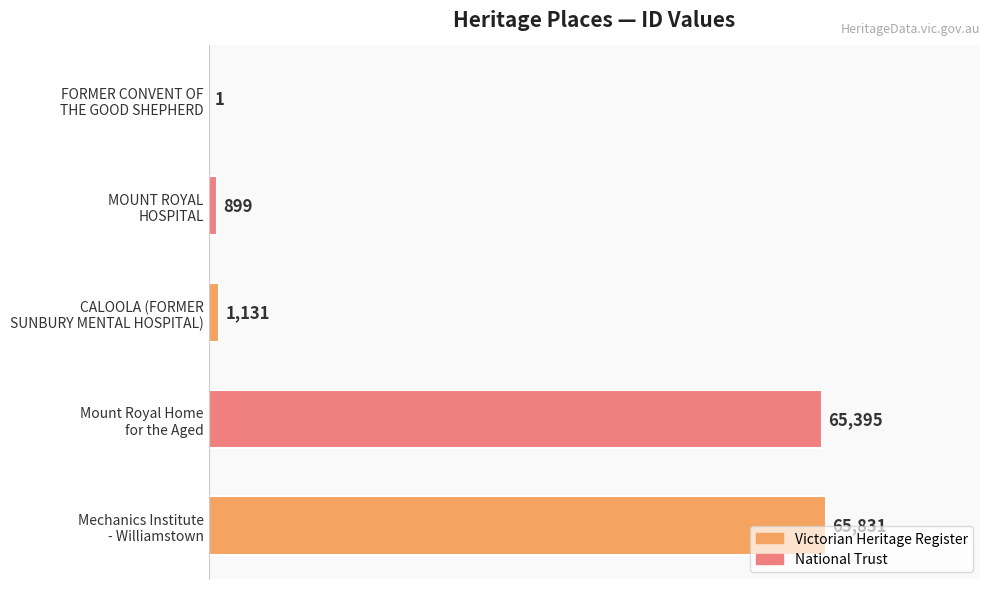

What is the sum of all values?

133257